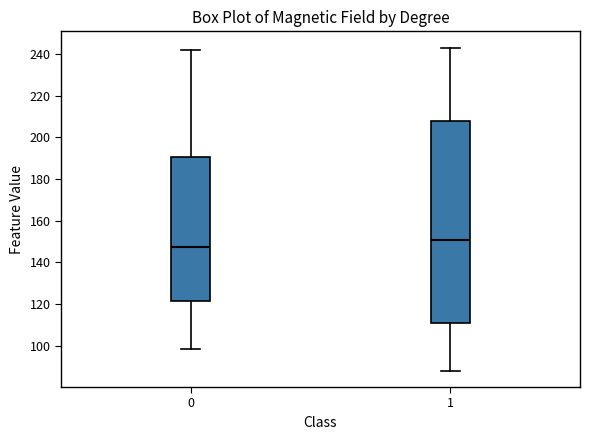

Which box's median line is the lowest?

0